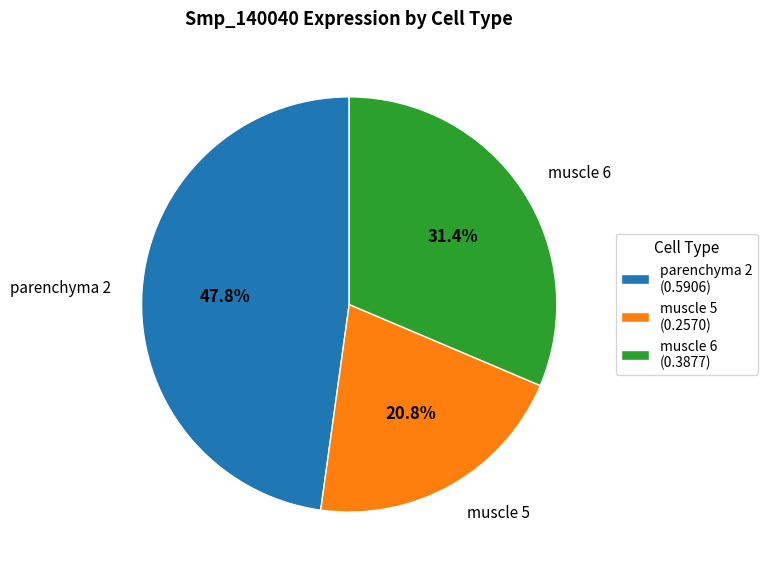

Rank the categories by value from highest to lowest.

parenchyma 2, muscle 6, muscle 5